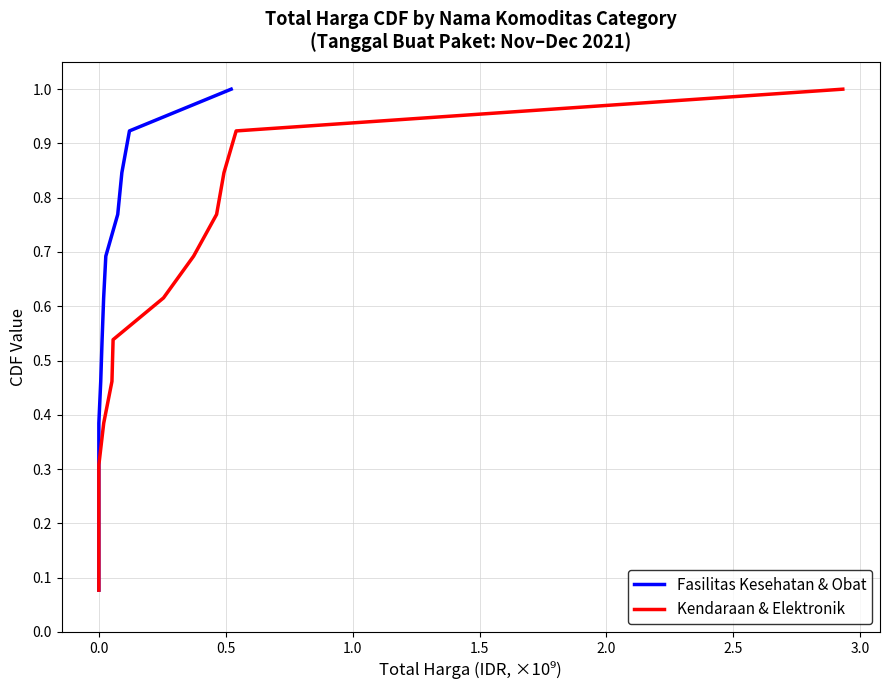

Between 1.5 and 0.0, which is larger?

1.5